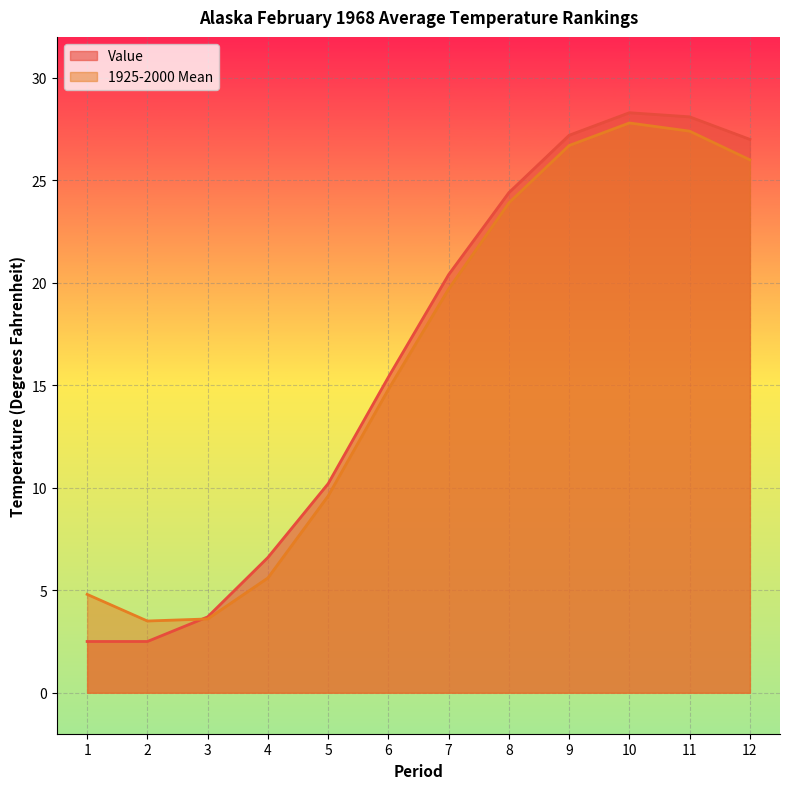

Which series has the largest total across all categories?

Value